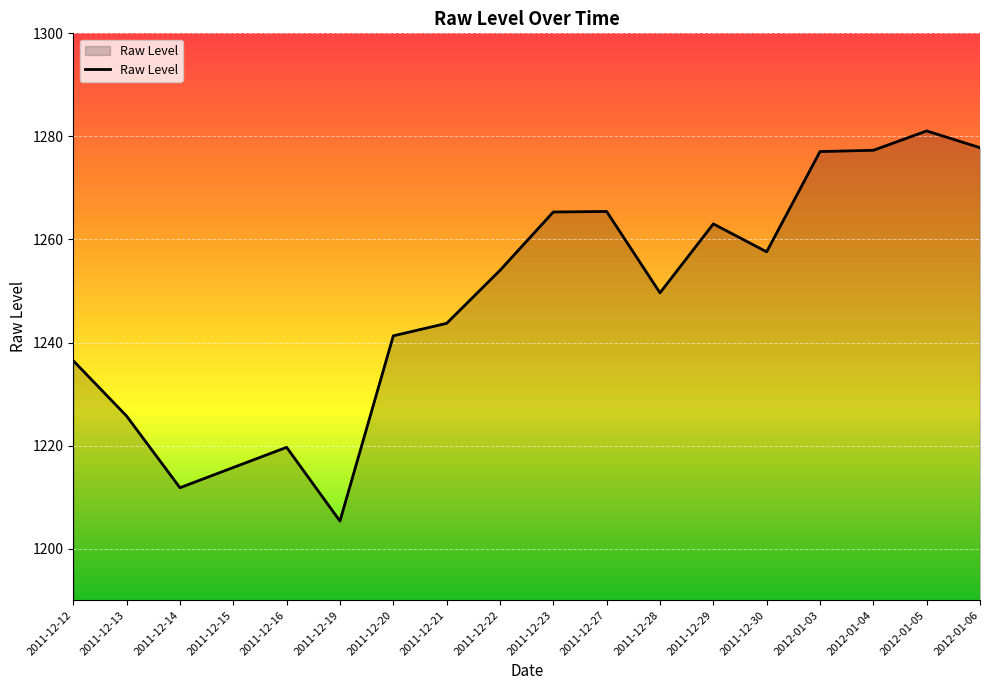

What is the approximate value at 2011-12-20?

1241.3